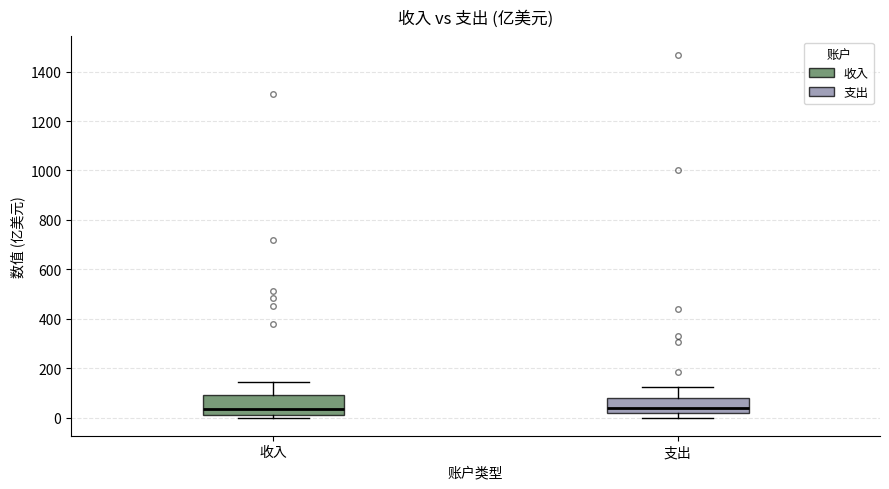

Where does the median line of the box for 支出 sit on the y-axis? The values are not printed on the chart, so give them approximately, as read against the axis.

40